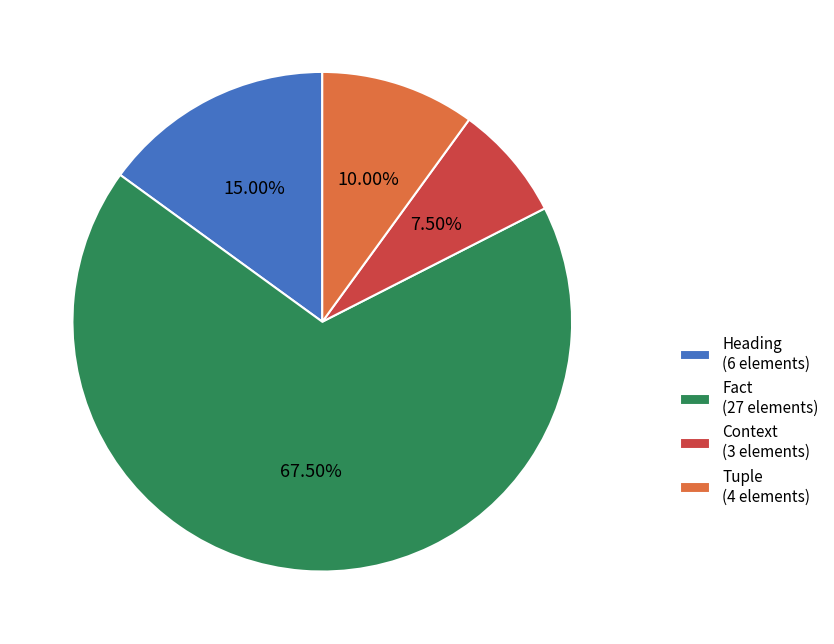

Is there a majority slice in this chart?

Yes